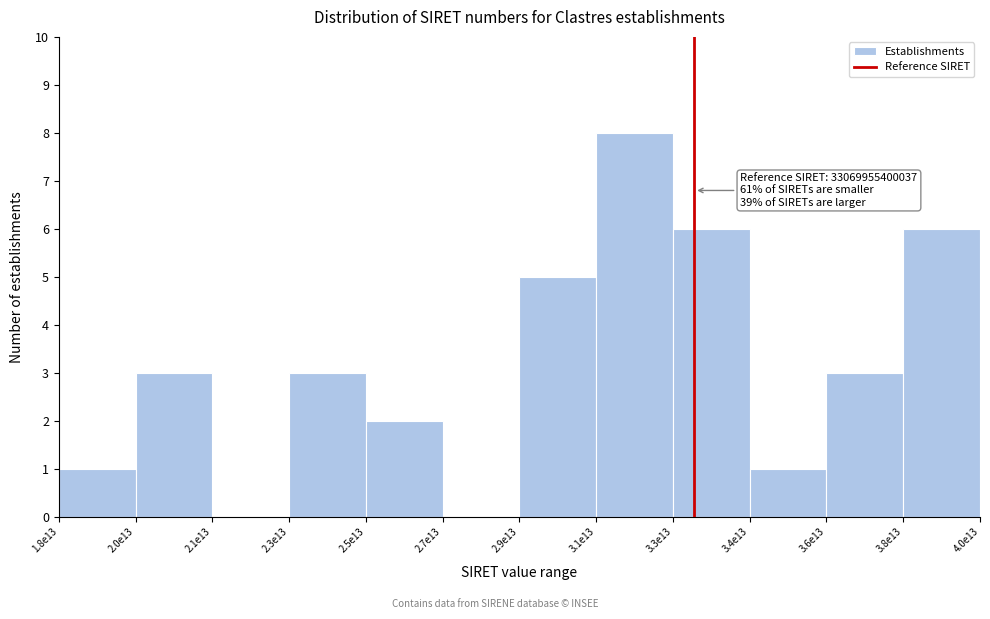

Reading left to right, list all the values displayed in this chart.

1.8e13=1	2.0e13=3	2.1e13=0	2.3e13=3	2.5e13=2	2.7e13=0	2.9e13=5	3.1e13=8	3.3e13=6	3.4e13=1	3.6e13=3	3.8e13=6